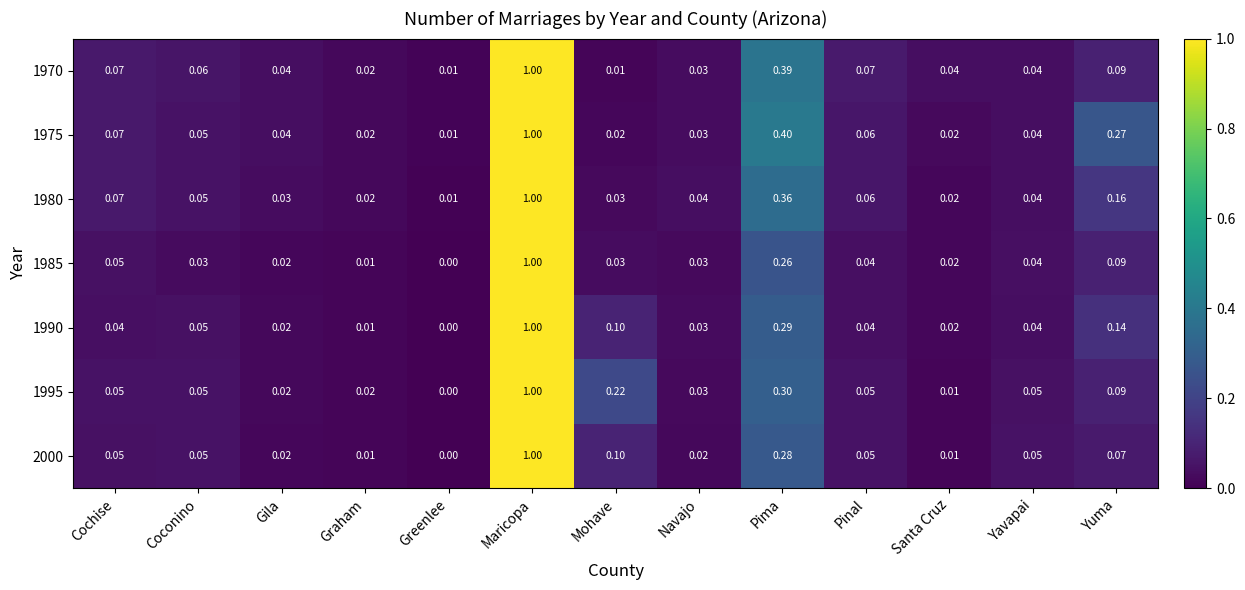

At which category does the chart reach its peak across all series?

Maricopa